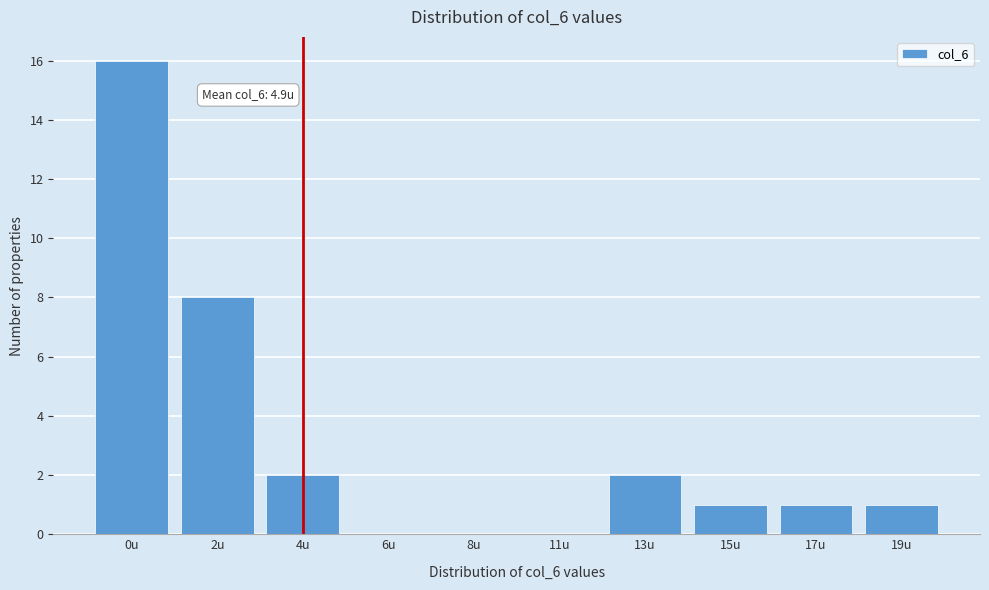

Reading left to right, transcribe all the data shown in this chart.

0u=16	2u=8	4u=2	6u=0	8u=0	11u=0	13u=2	15u=1	17u=1	19u=1